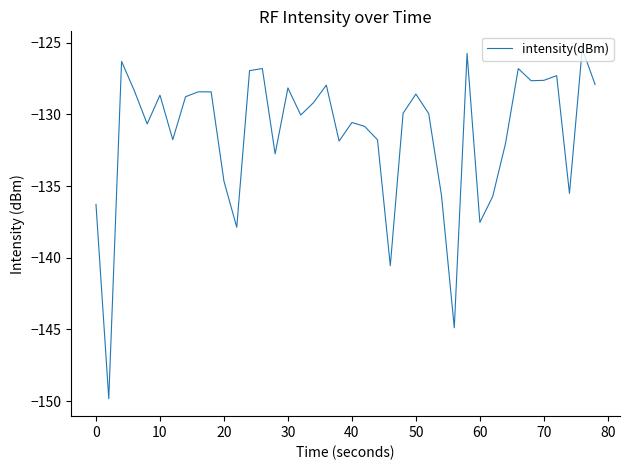

What is the difference between the maximum and minimum values?

24.4